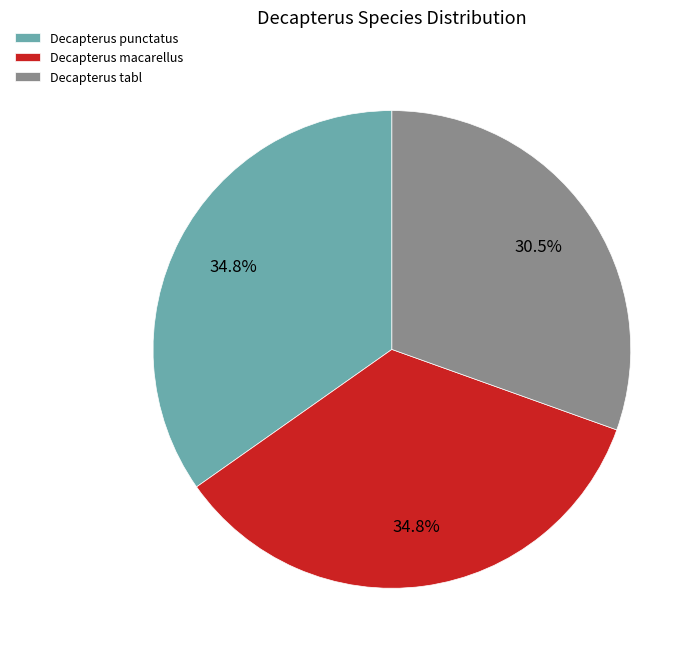

To the nearest percent, what percentage of the pie is Decapterus punctatus?

35%